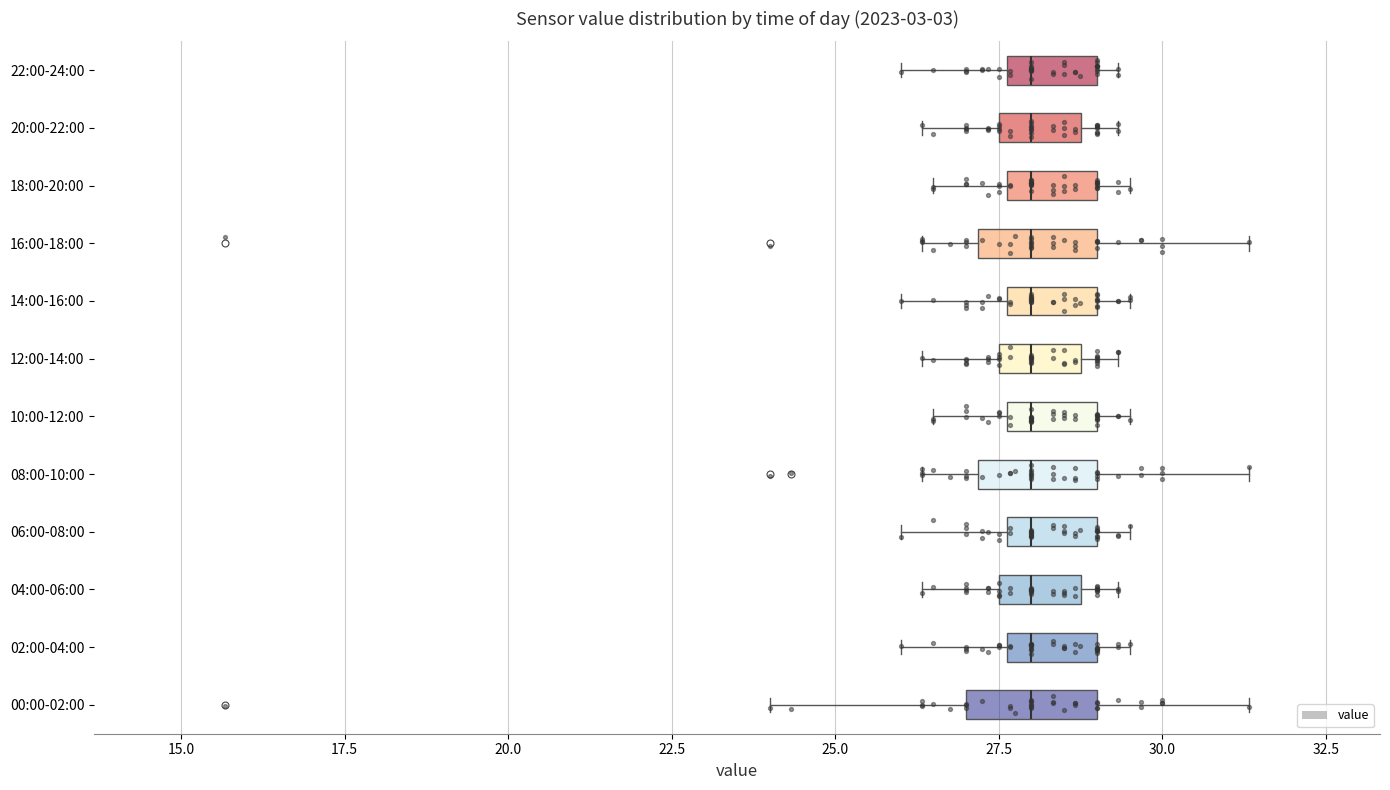

Reading bottom to top, read every box against the x-axis: the position of its median line, the range the box covers, and the ends of its whiskers. The values are not printed on the chart, so give them approximately, as read against the axis.

00:00-02:00: median 28.0, box 27.0 to 29.0, whiskers 24.0 to 31.5
02:00-04:00: median 28.0, box 27.5 to 29.0, whiskers 26.0 to 29.5
04:00-06:00: median 28.0, box 27.5 to 29.0, whiskers 26.5 to 29.5
06:00-08:00: median 28.0, box 27.5 to 29.0, whiskers 26.0 to 29.5
08:00-10:00: median 28.0, box 27.0 to 29.0, whiskers 26.5 to 31.5
10:00-12:00: median 28.0, box 27.5 to 29.0, whiskers 26.5 to 29.5
12:00-14:00: median 28.0, box 27.5 to 29.0, whiskers 26.5 to 29.5
14:00-16:00: median 28.0, box 27.5 to 29.0, whiskers 26.0 to 29.5
16:00-18:00: median 28.0, box 27.0 to 29.0, whiskers 26.5 to 31.5
18:00-20:00: median 28.0, box 27.5 to 29.0, whiskers 26.5 to 29.5
20:00-22:00: median 28.0, box 27.5 to 29.0, whiskers 26.5 to 29.5
22:00-24:00: median 28.0, box 27.5 to 29.0, whiskers 26.0 to 29.5